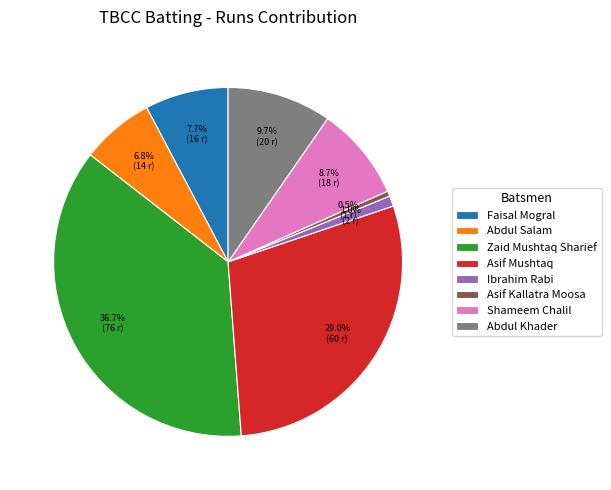

Is there any slice that represents more than half of the pie?

No